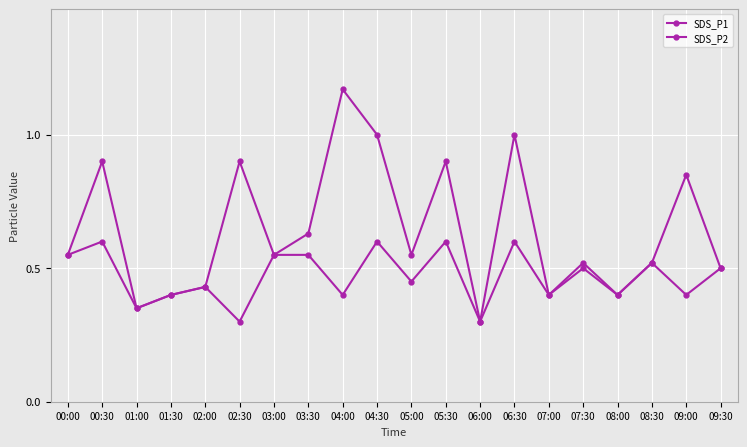

True or false: SDS_P2 has a value of 0.4 at 08:00.

True